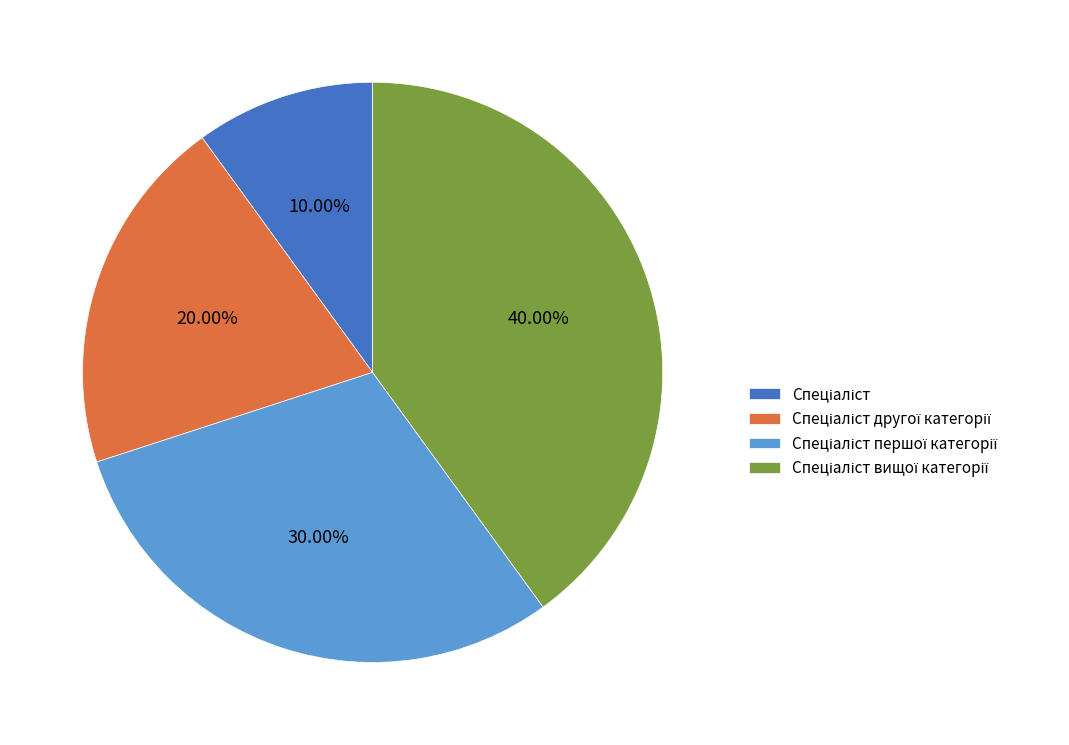

Is there any slice that represents more than half of the pie?

No